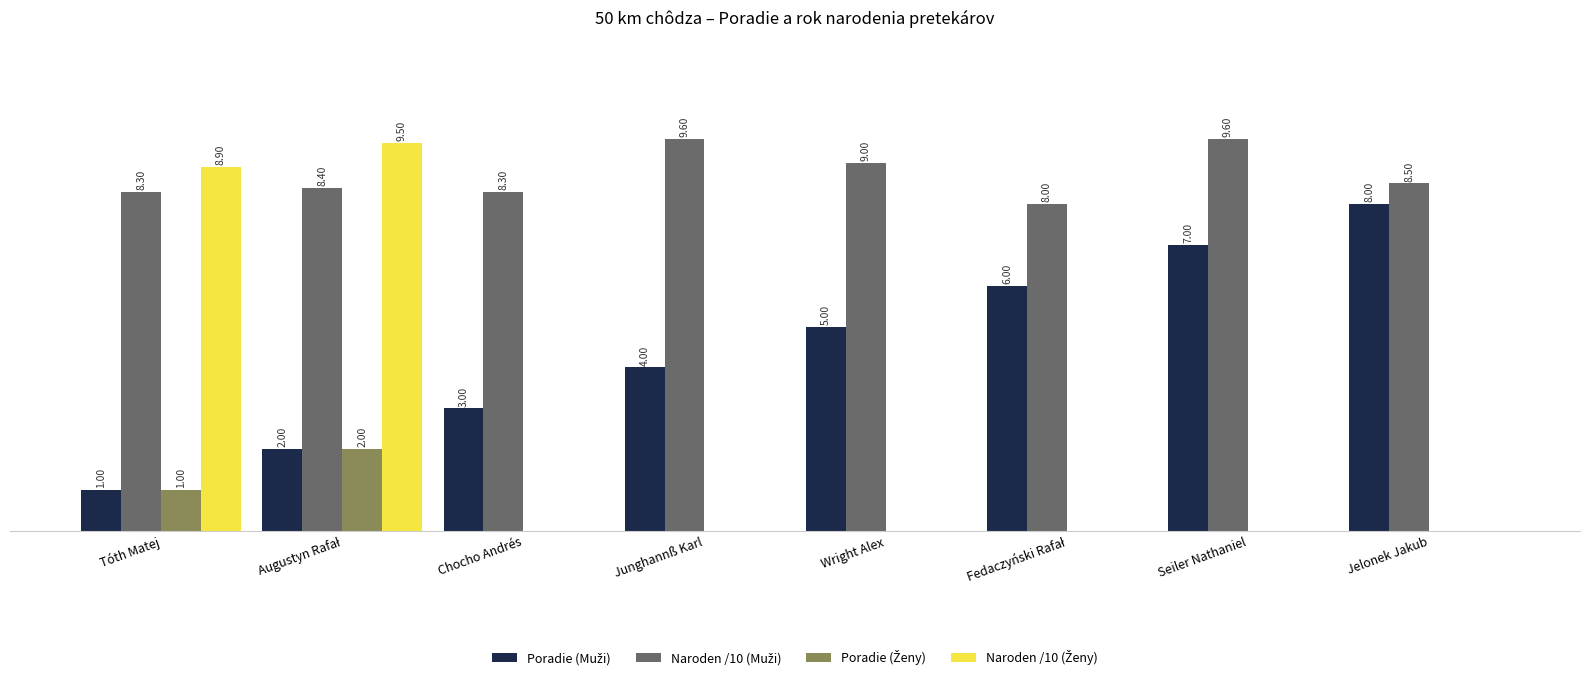

At how many categories does at least one series exceed 1?

8